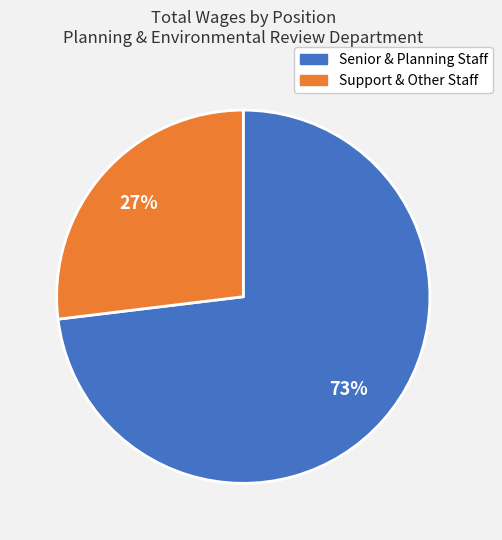

Count the number of slices in the pie.

2